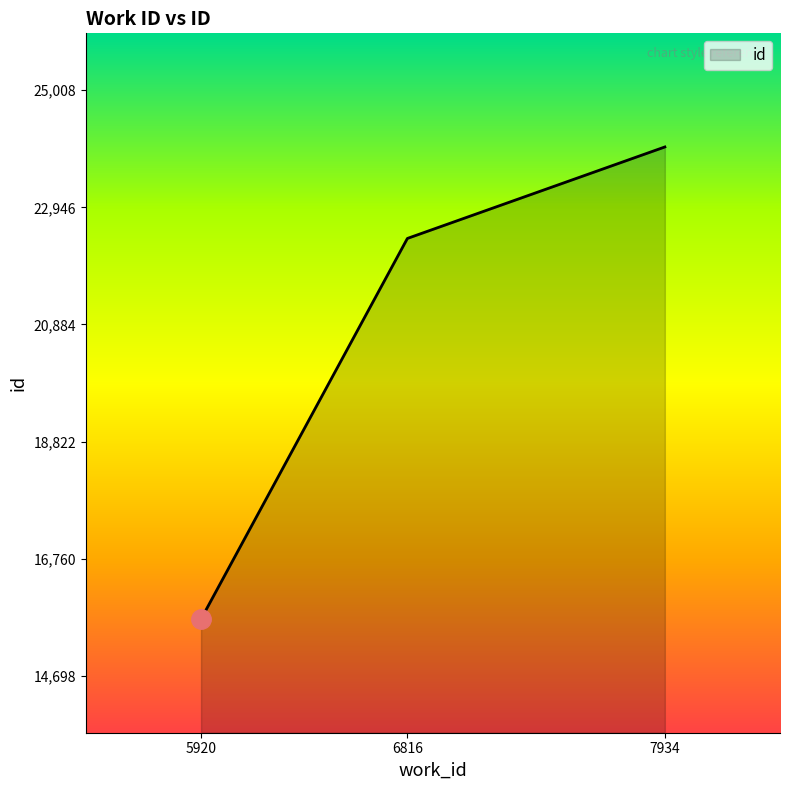

Rank the categories by value from lowest to highest.

5920, 6816, 7934